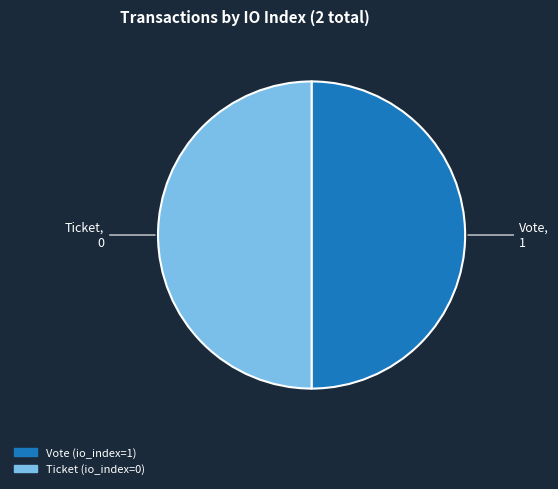

Approximately how many times larger is the value at Vote compared to Ticket?

1.0